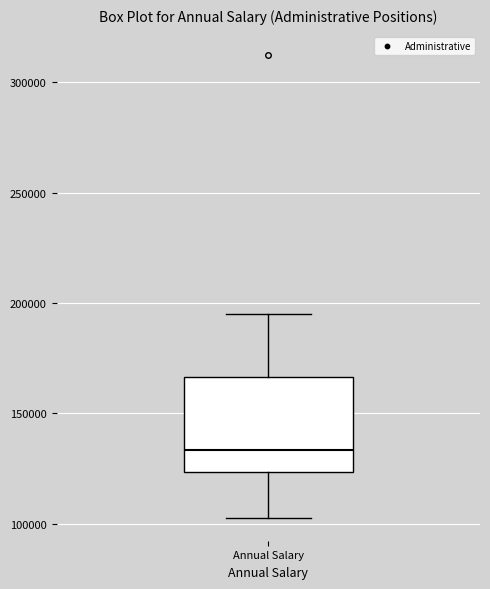

Read this box plot against the y-axis: the position of the median line, the range covered by the box, and the ends of both whiskers. The values are not printed on the chart, so give them approximately, as read against the axis.

median 135000, box 125000 to 165000, whiskers 105000 to 195000